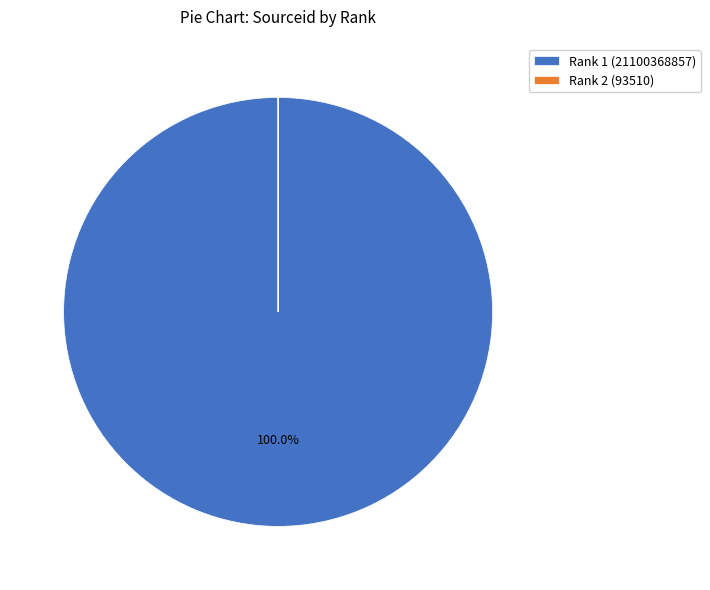

To the nearest percent, what portion does Rank 1 (21100368857) represent?

100%